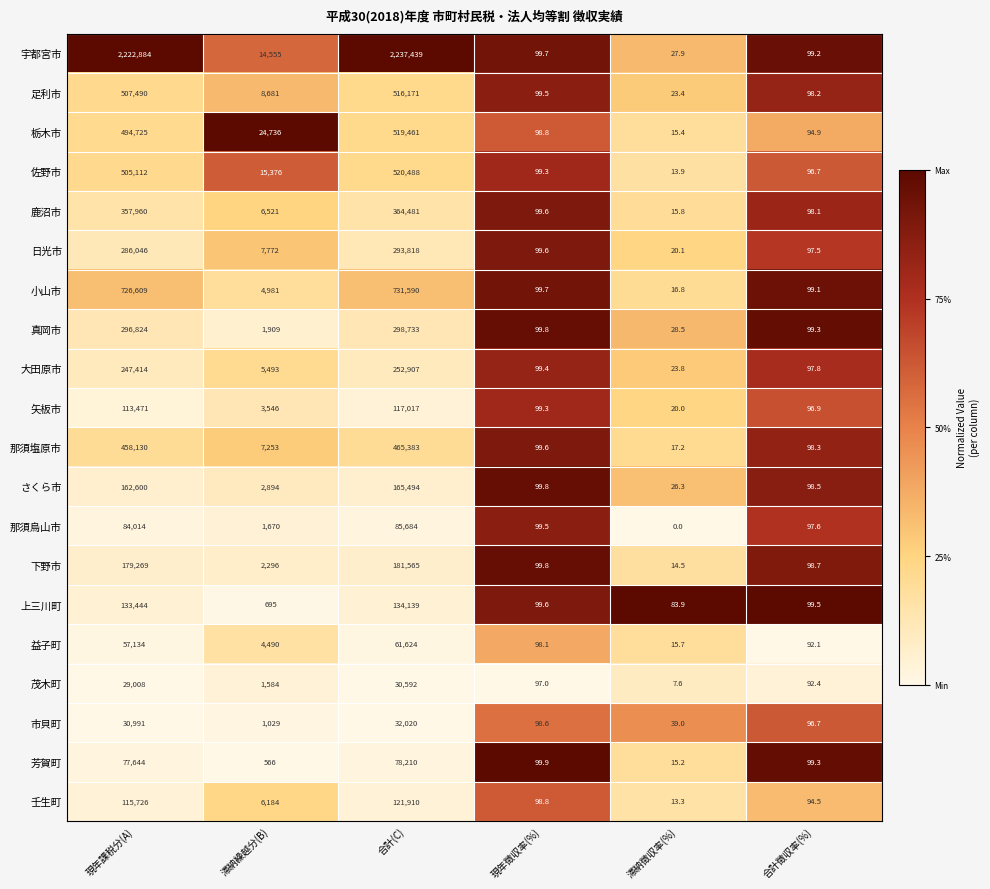

The value of 小山市 at 合計(C) is 1099528.6. True or false?

False